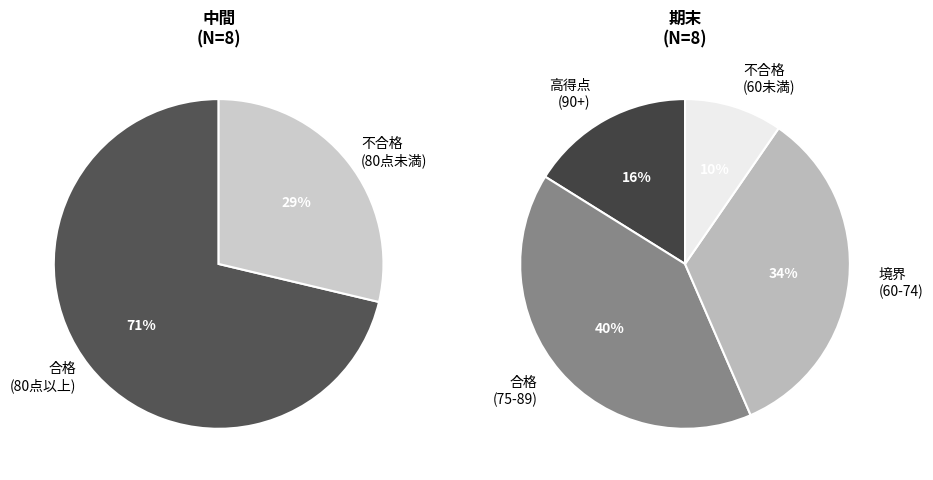

Rank the series by their average value, from highest to lowest.

中間, 期末